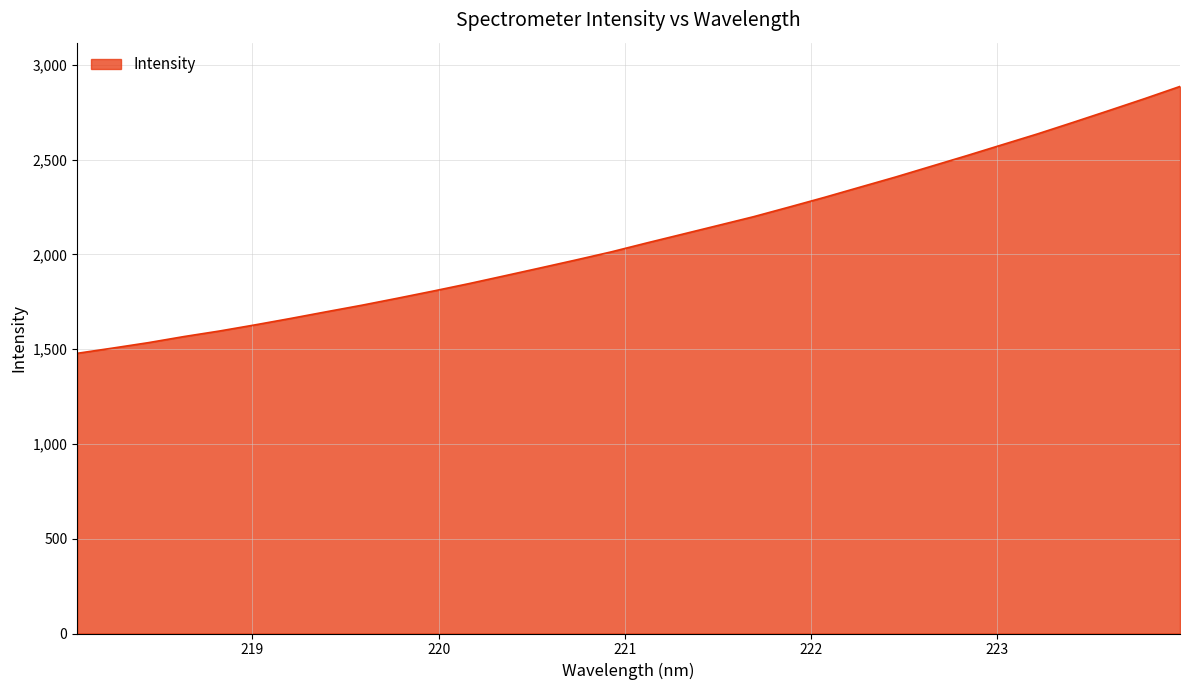

What is the minimum value shown in the chart?

1477.8